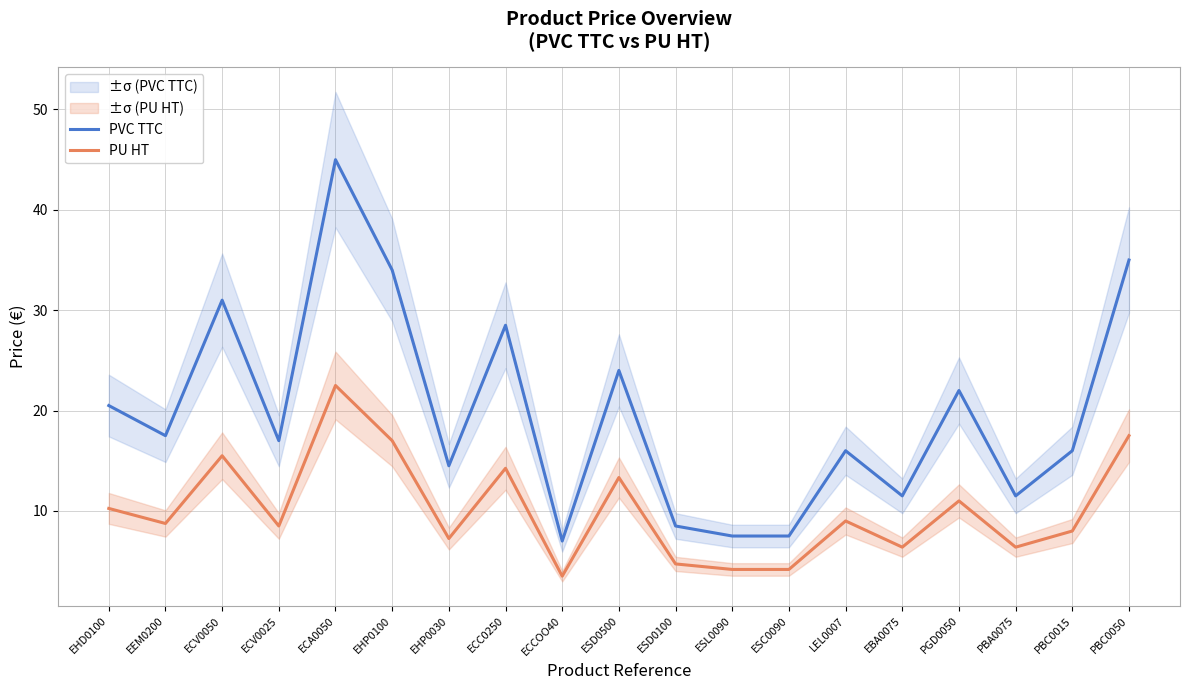

Rank the series by their maximum value, from lowest to highest.

PU HT, PVC TTC